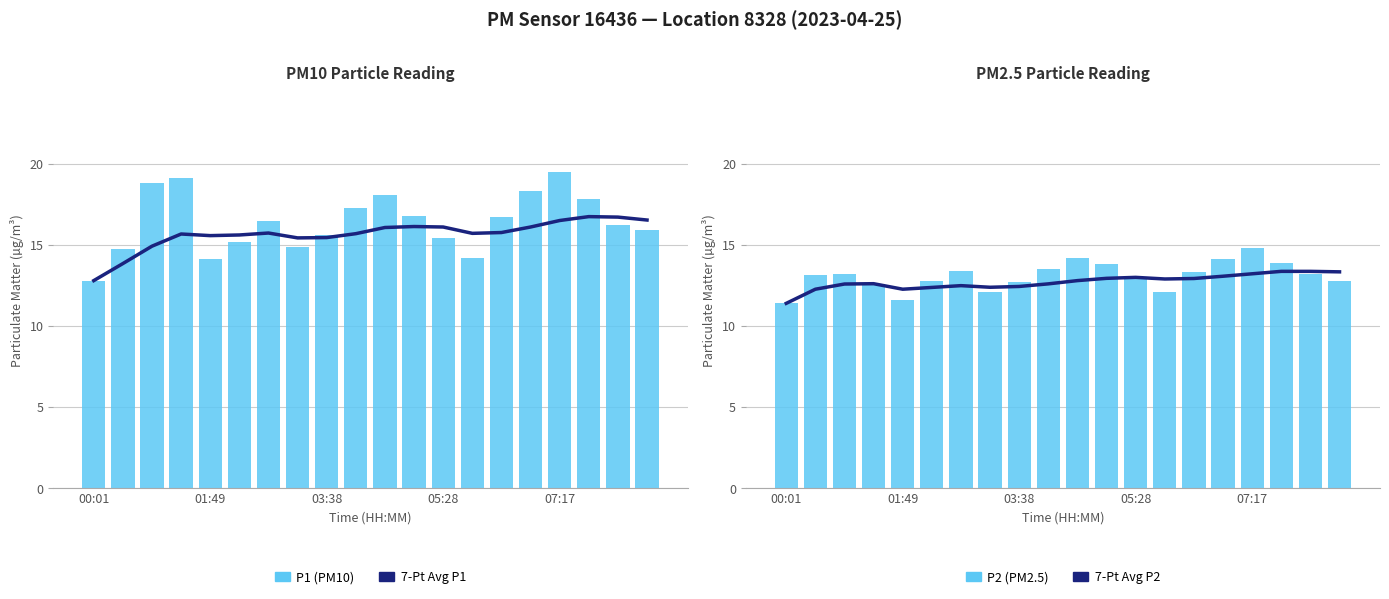

Count the number of categories in the chart.

20